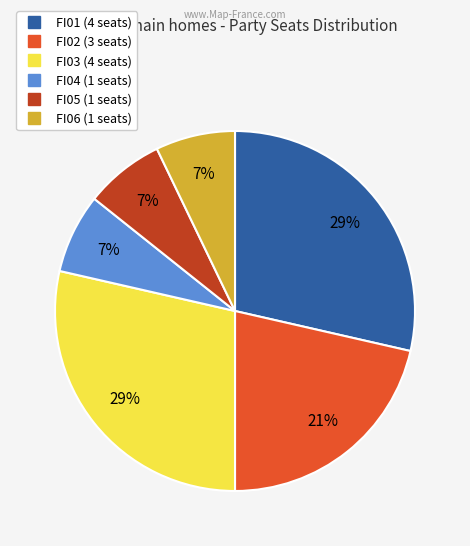

To the nearest percent, what percentage of the pie is FI04?

7%